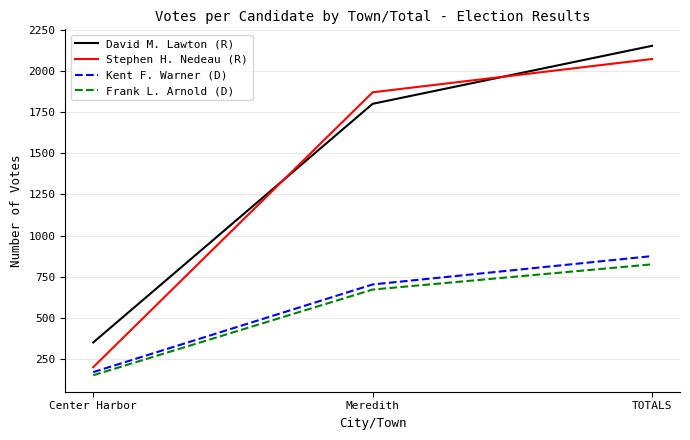

What is the average value of the David M. Lawton (R) series?

1435